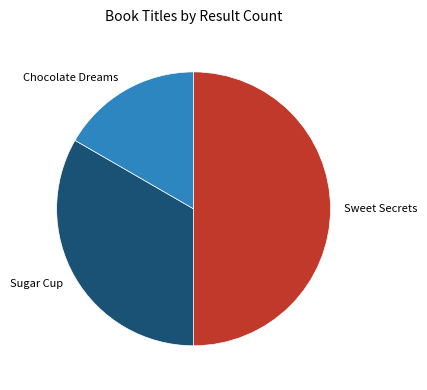

Which slice is the smallest?

Chocolate Dreams